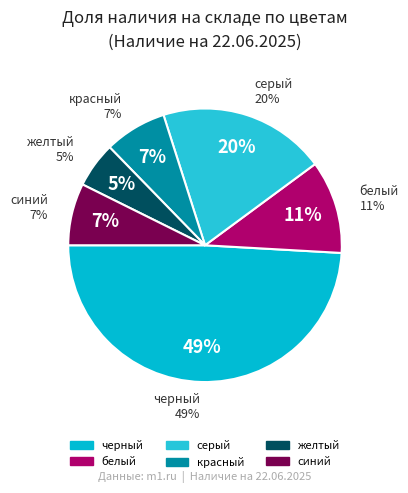

Do серый and желтый together represent more than half of the pie?

No